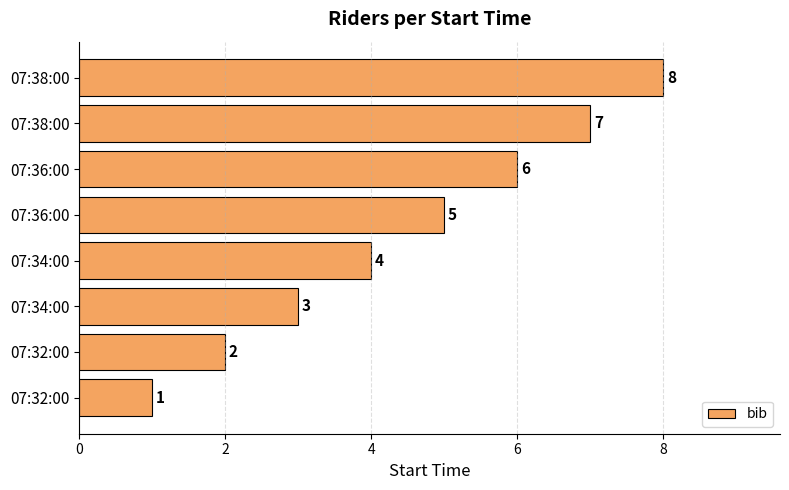

What is the smallest value displayed?

1